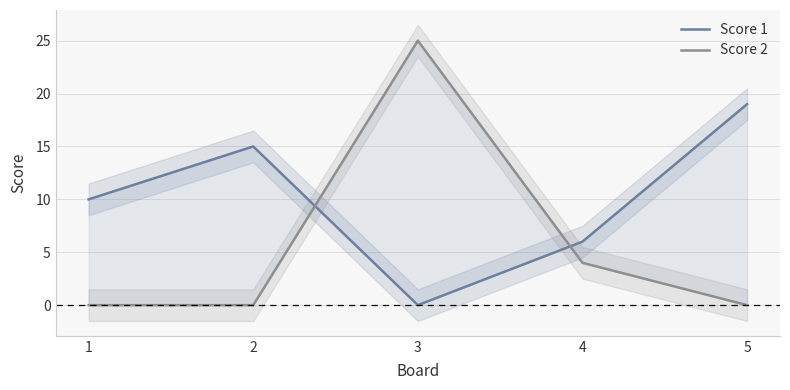

In Score 2, how many points are higher than both neighbors (excluding endpoints)?

1